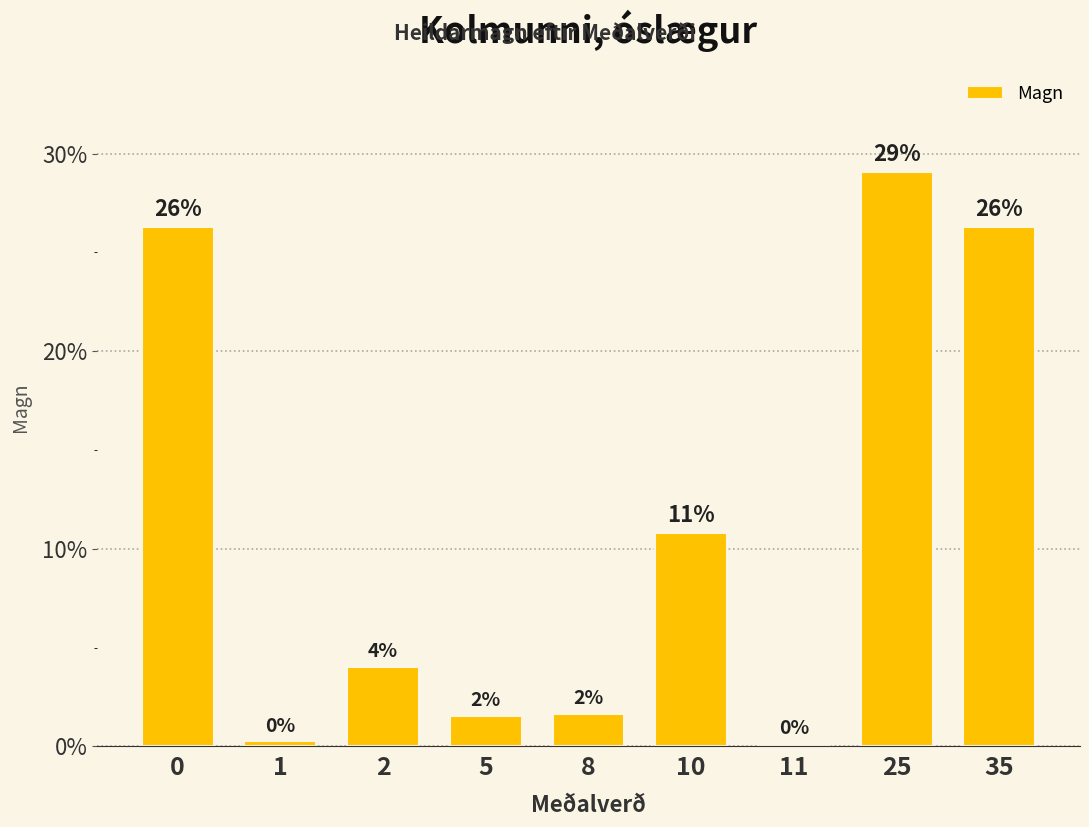

Reading left to right, what are all the values shown in this chart?

0.3	0.0	0.0	0.0	0.0	0.1	0.0	0.3	0.3